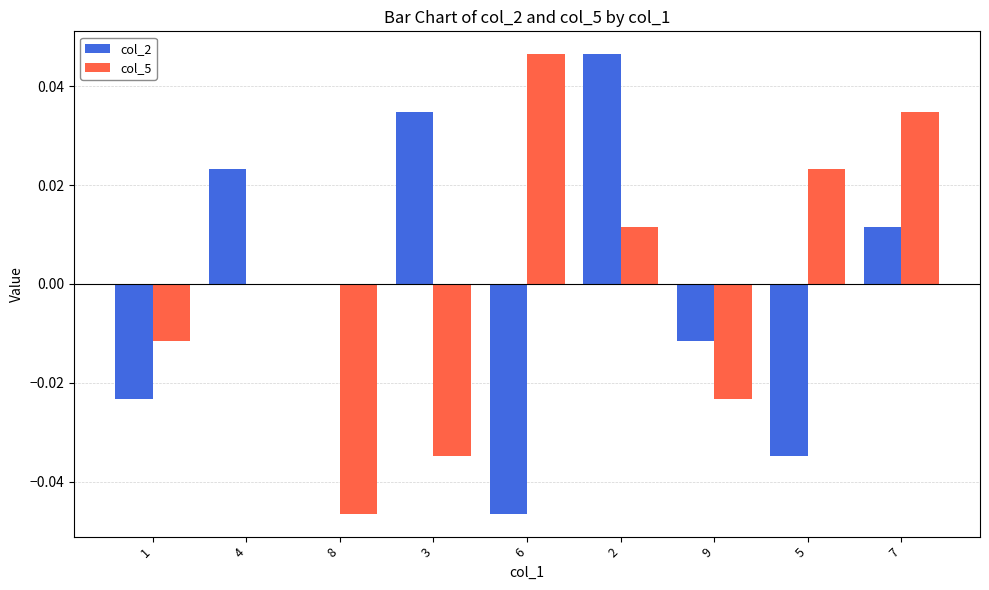

Between 3 and 9, which series saw the biggest shift?

col_2